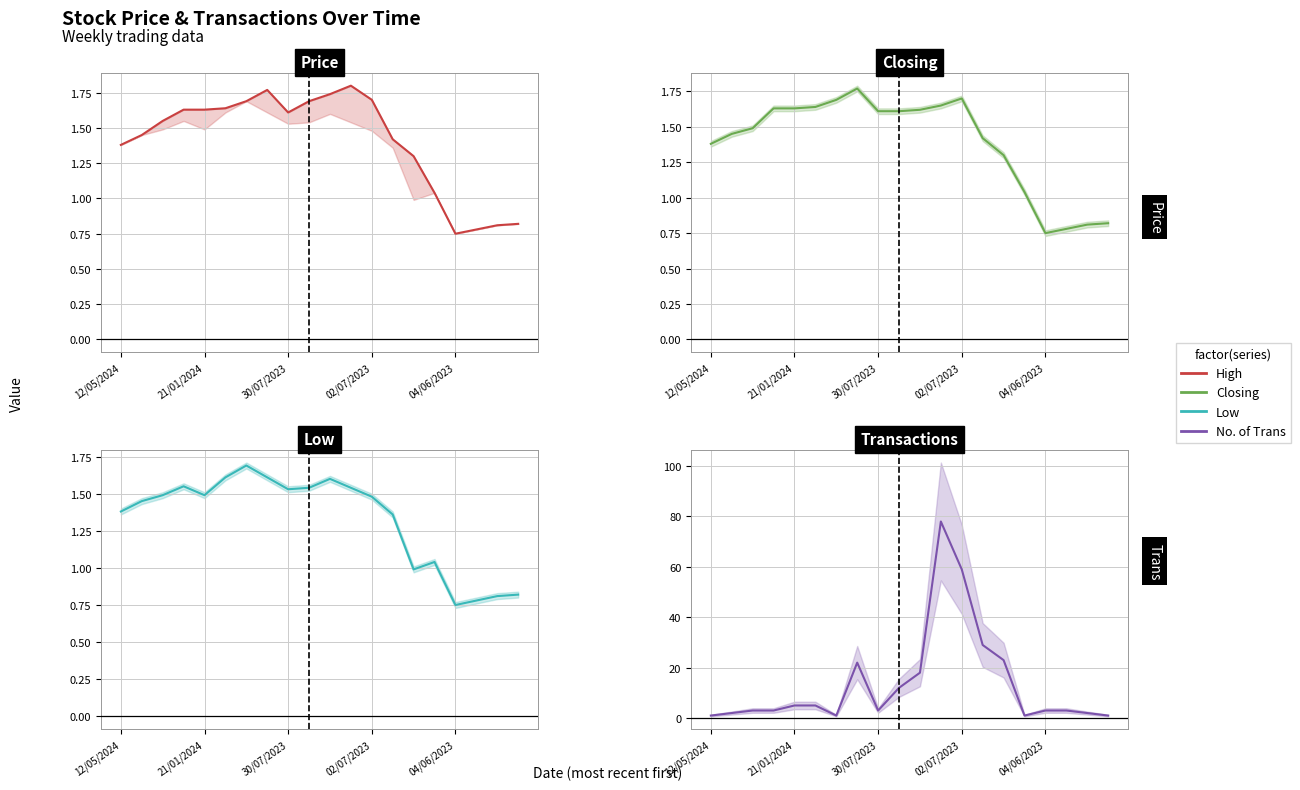

What are all the series names shown in the legend?

High, Closing, Low, No. of Trans